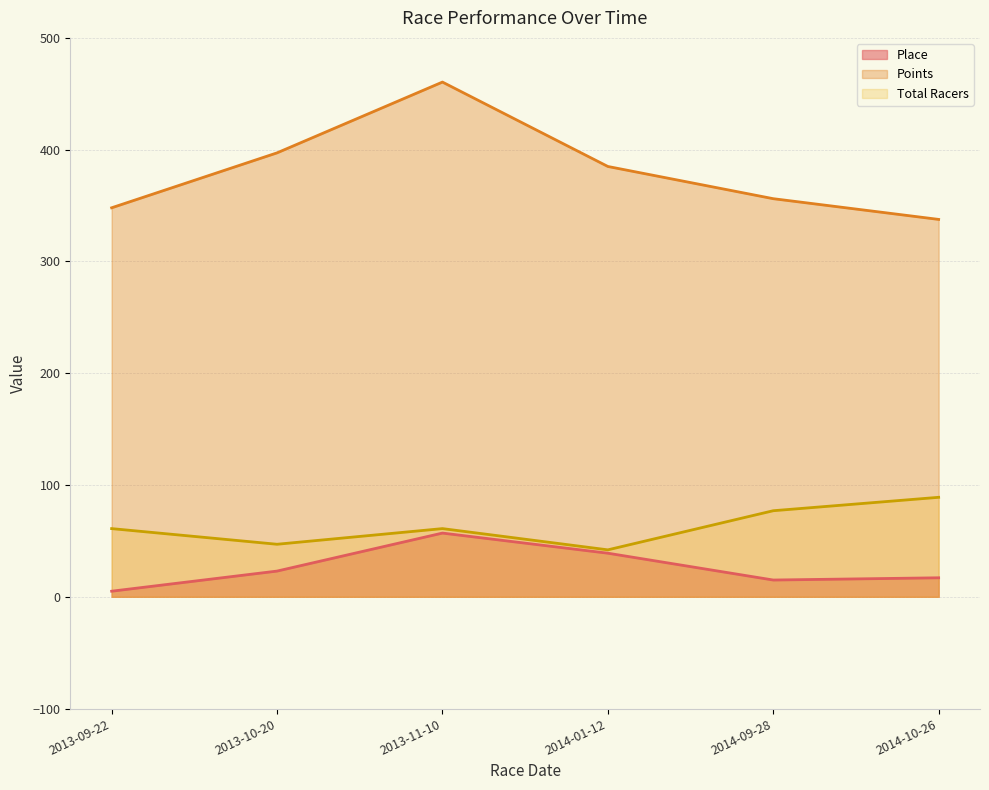

What is the difference between the Total Racers values at 2013-10-20 and 2013-09-22?

14.0